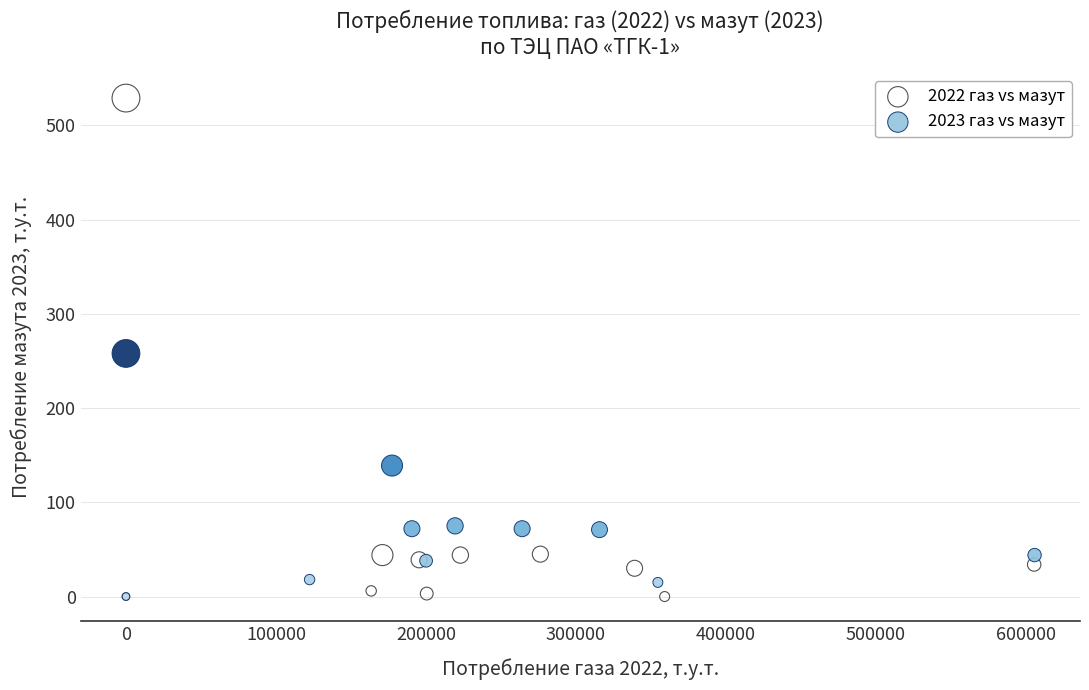

Which series has the widest spread of Y values?

2022 газ vs мазут